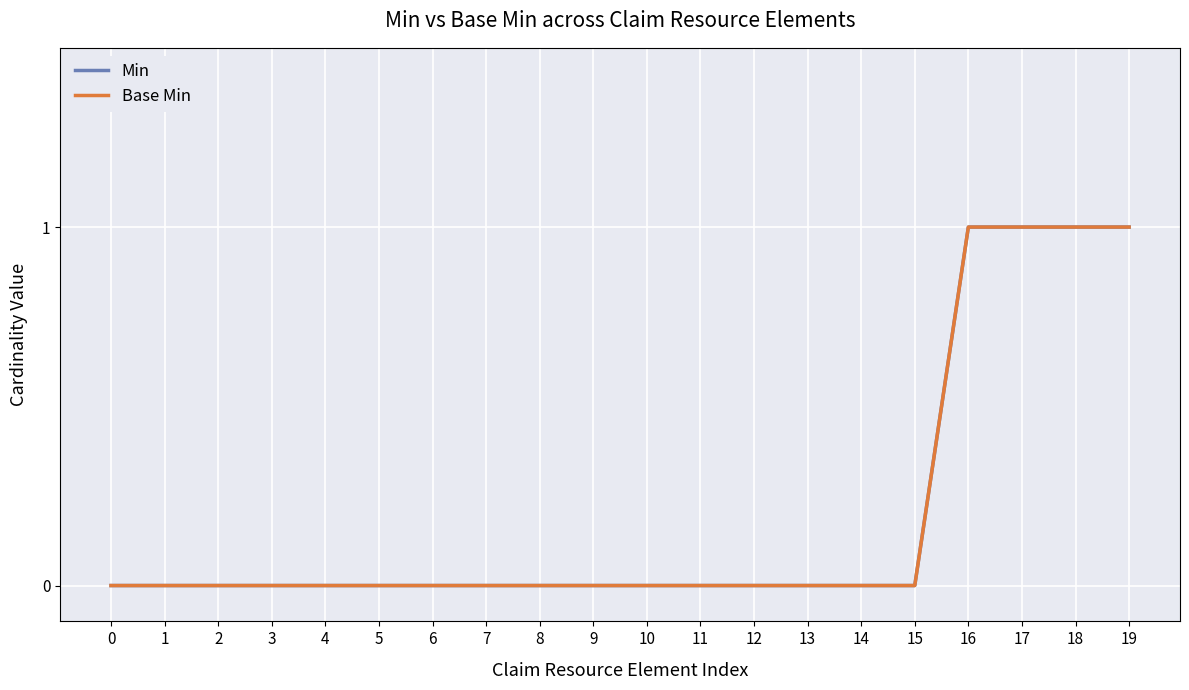

Is this an area chart (filled region under the line)?

No